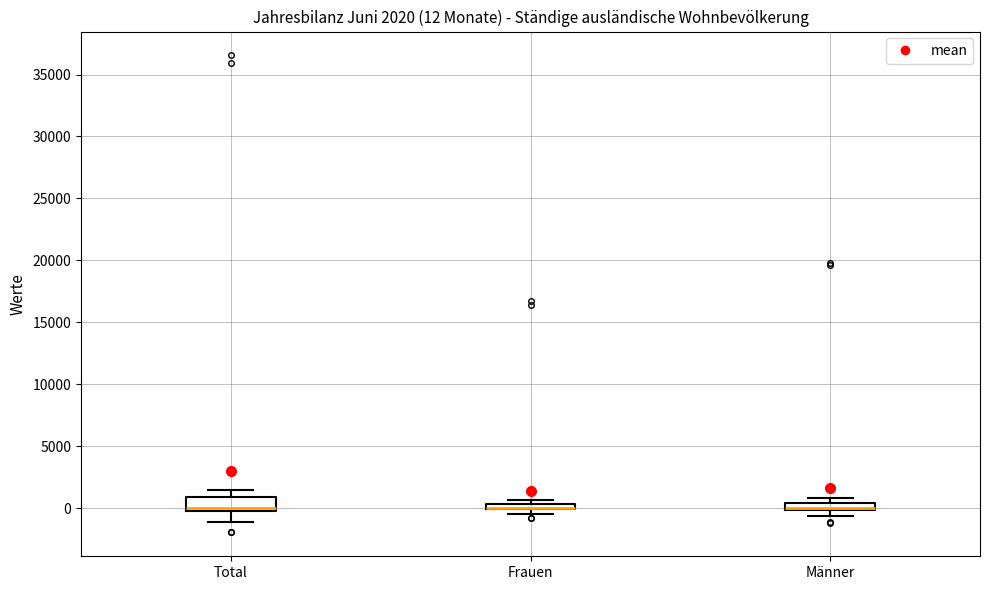

Comparing the boxes themselves (not the whiskers), which one is the tallest?

Total